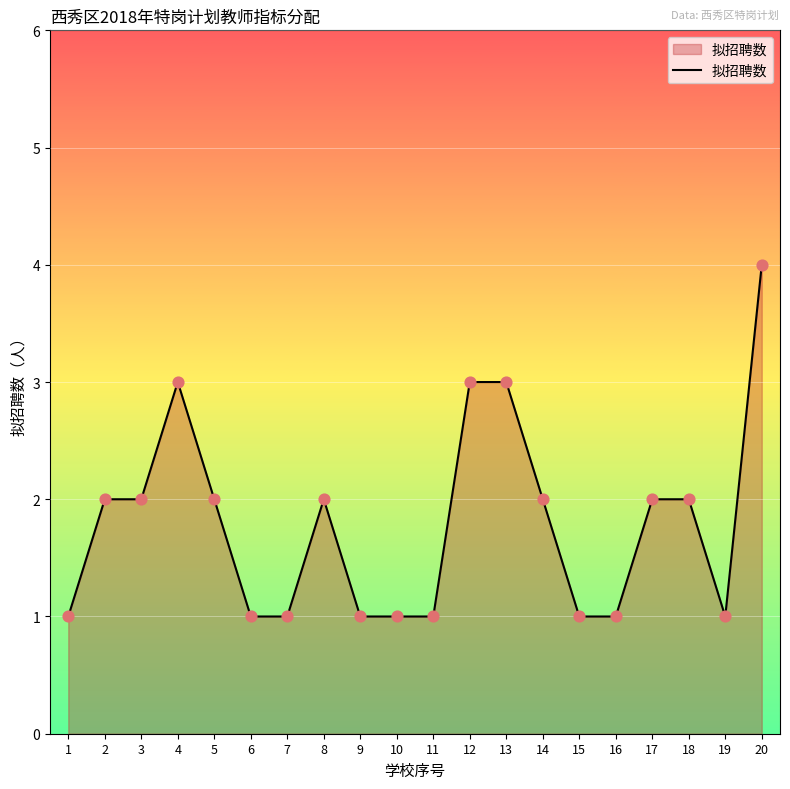

What is the ratio of the value at 17 to the value at 5?

1.0